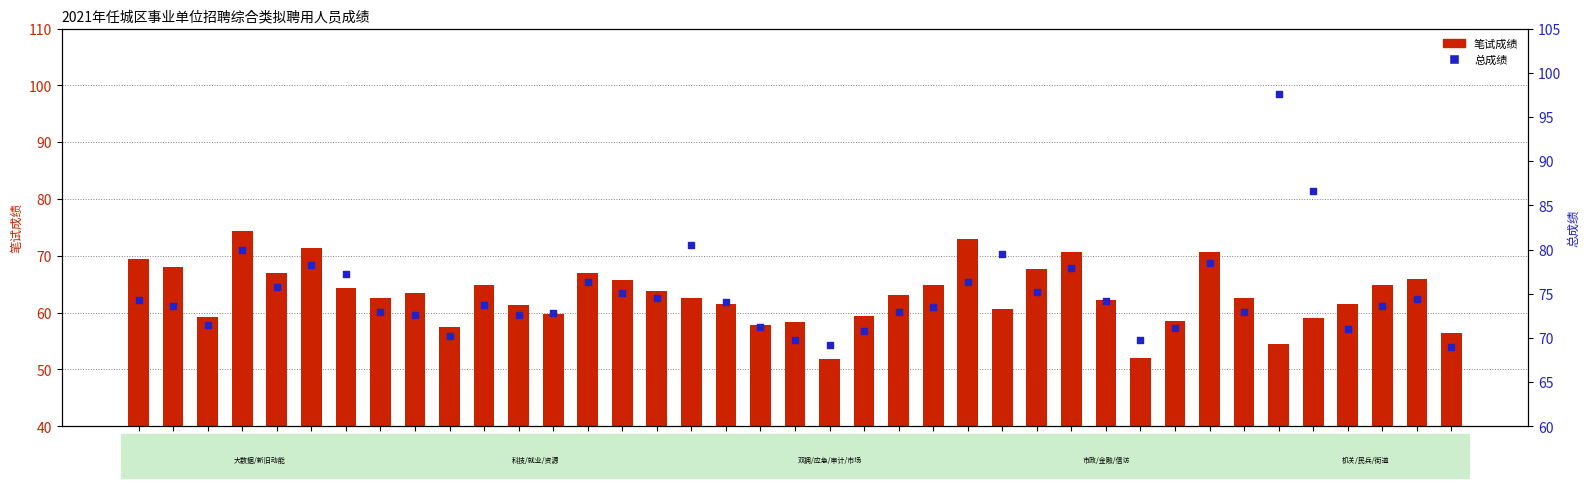

Which series contains the highest Y value?

总成绩